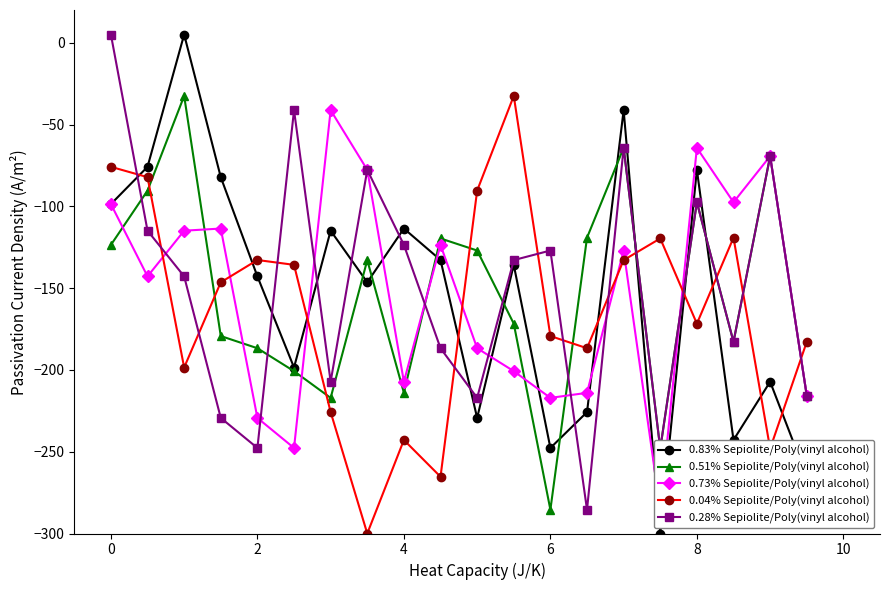

Which series ends up on top after the final intersection of 0.83% Sepiolite/Poly(vinyl alcohol) and 0.28% Sepiolite/Poly(vinyl alcohol)?

0.28% Sepiolite/Poly(vinyl alcohol)